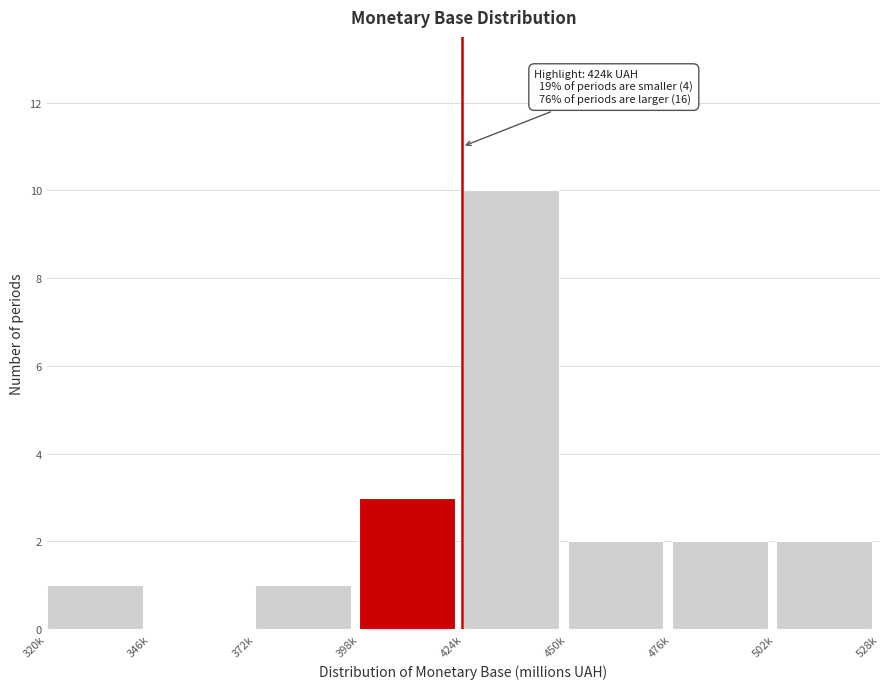

Reading left to right, transcribe all the data shown in this chart.

320k=1	346k=0	372k=1	398k=3	424k=10	450k=2	476k=2	502k=2